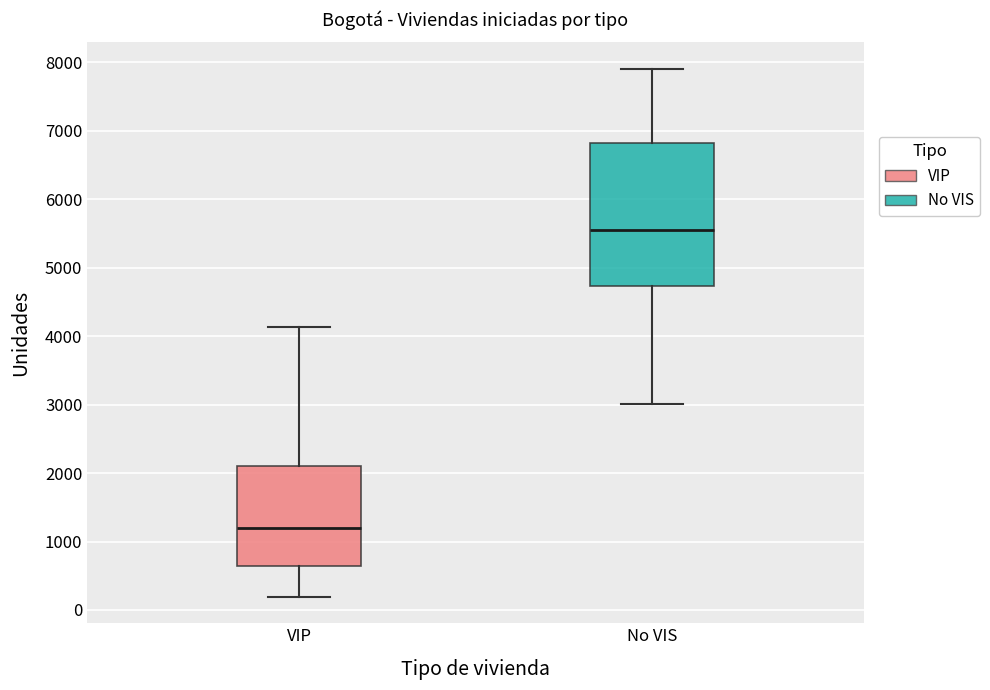

Where is the lower edge of the box for VIP on the y-axis? The values are not printed on the chart, so give them approximately, as read against the axis.

600